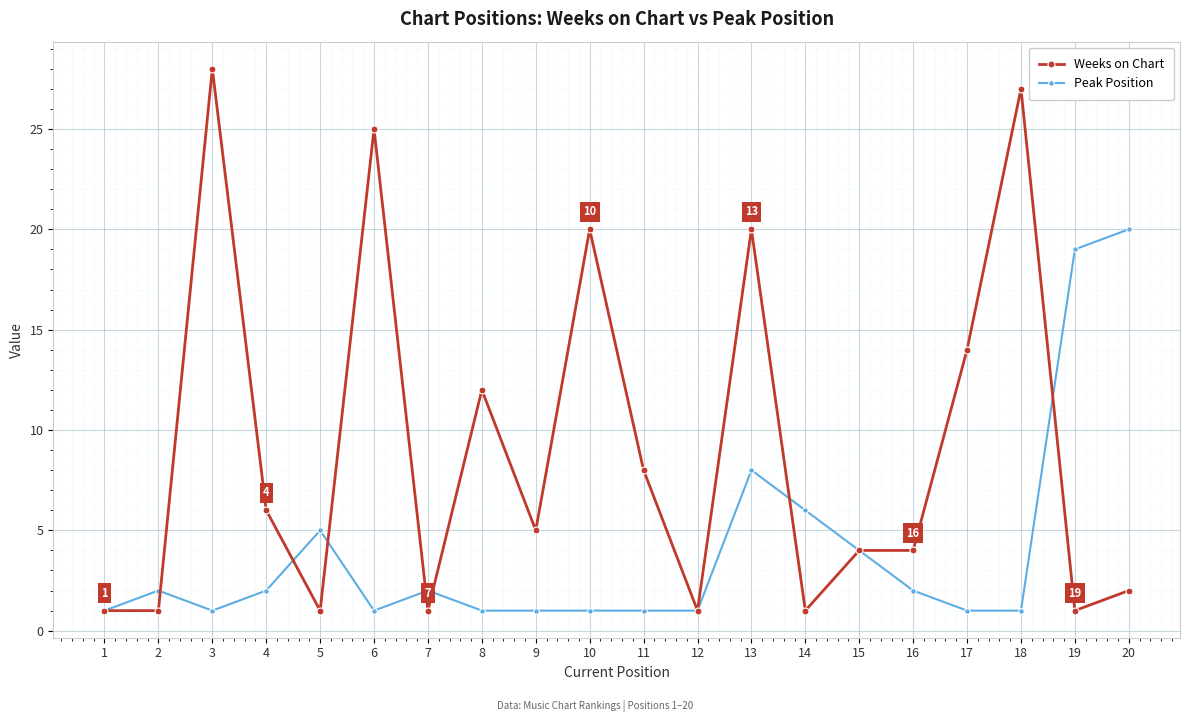

How many lines are shown in the chart?

2